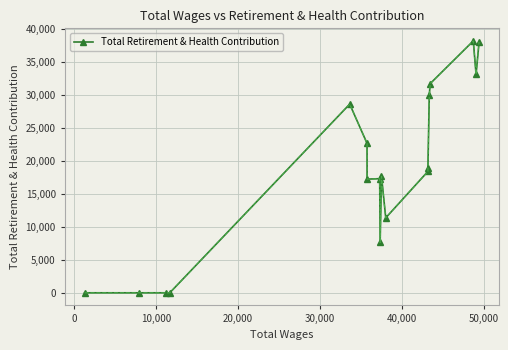

What is the difference between the second highest and minimum values?

38012